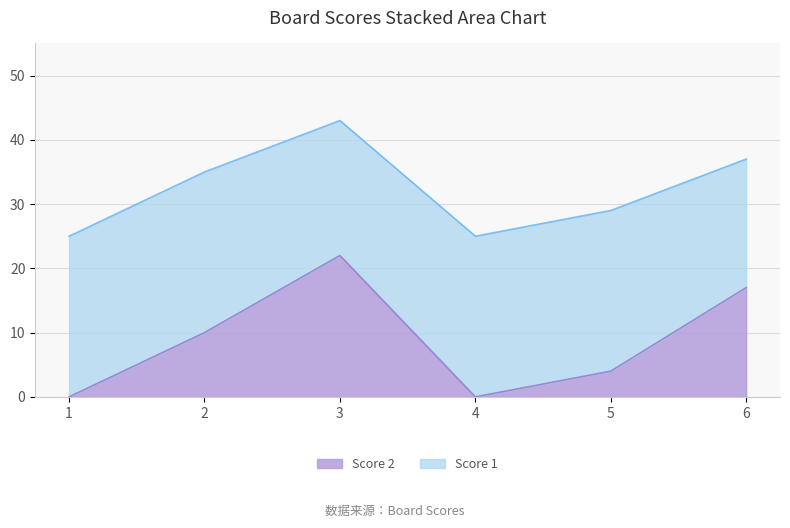

What is the difference between the second highest and minimum values?

17